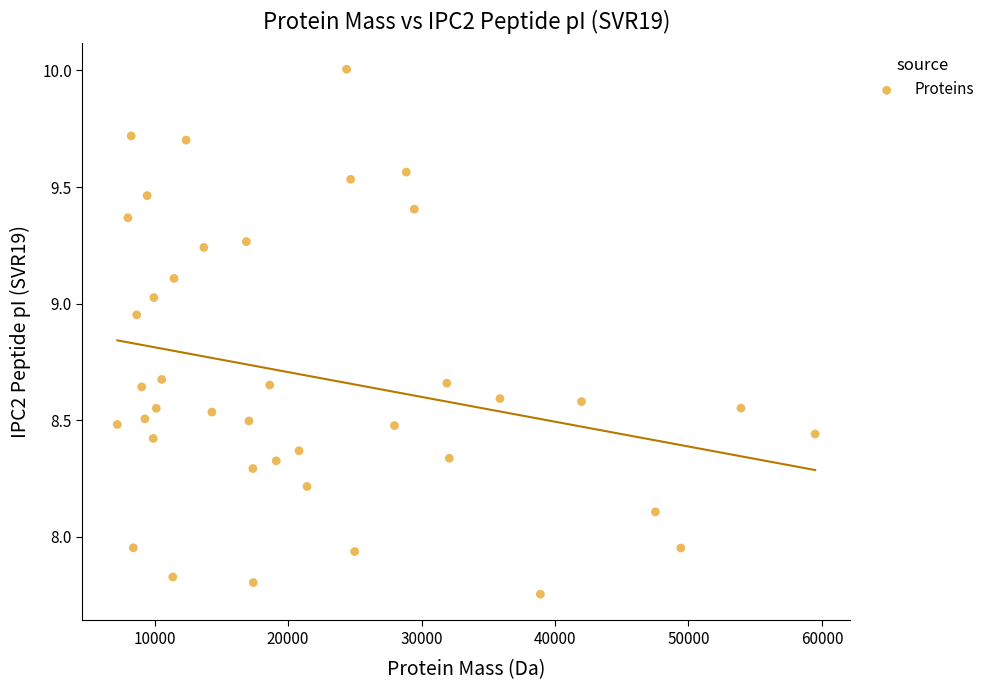

What is the range of Y values (max minus min)?

2.3